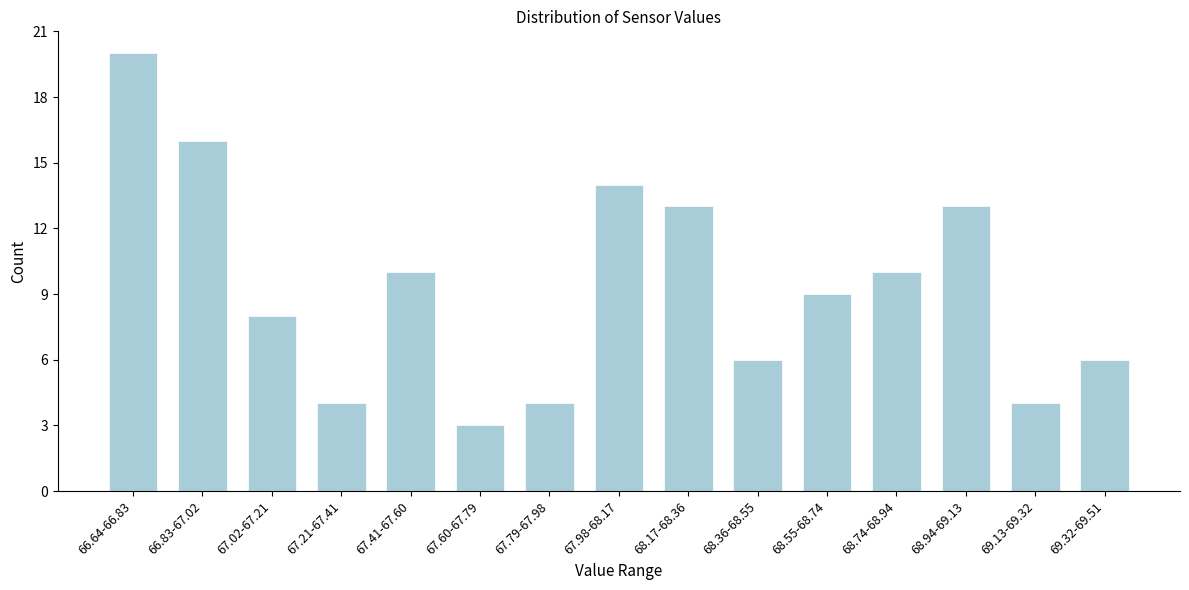

Reading left to right, transcribe all the data shown in this chart.

20	16	8	4	10	3	4	14	13	6	9	10	13	4	6